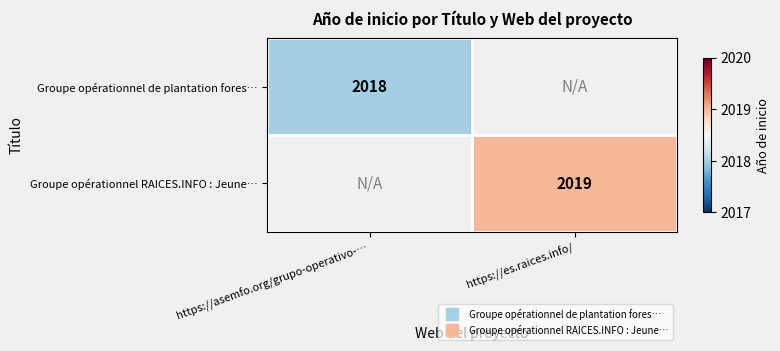

Rank the series by their maximum value, from lowest to highest.

Groupe opérationnel de plantation fores…, Groupe opérationnel RAICES.INFO : Jeune…